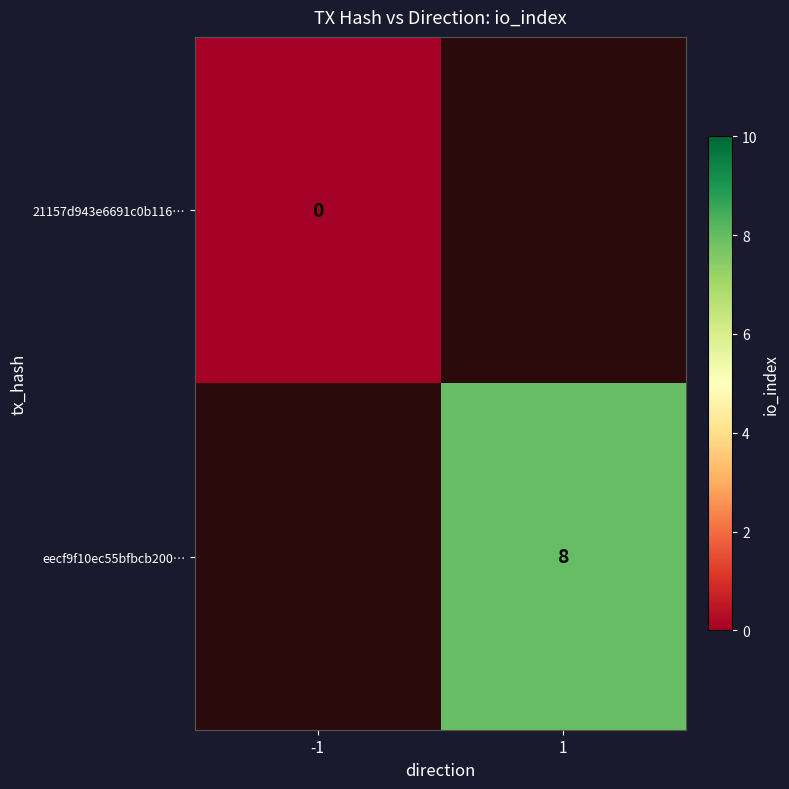

How many distinct data groups are displayed?

2